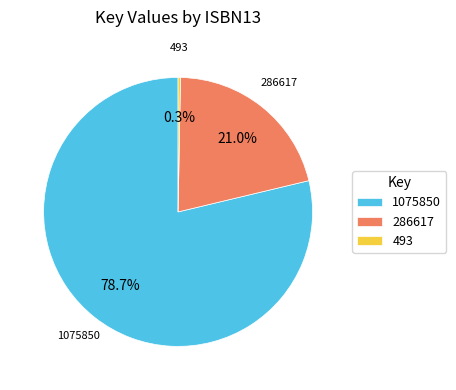

Count the number of slices in the pie.

3